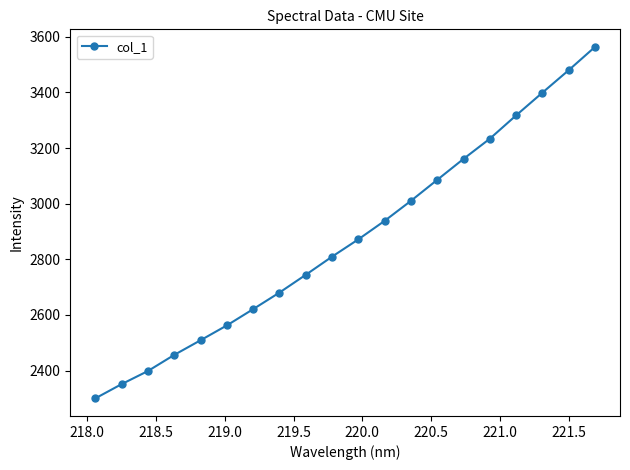

What is the value of the 2nd point from the left?

2351.3